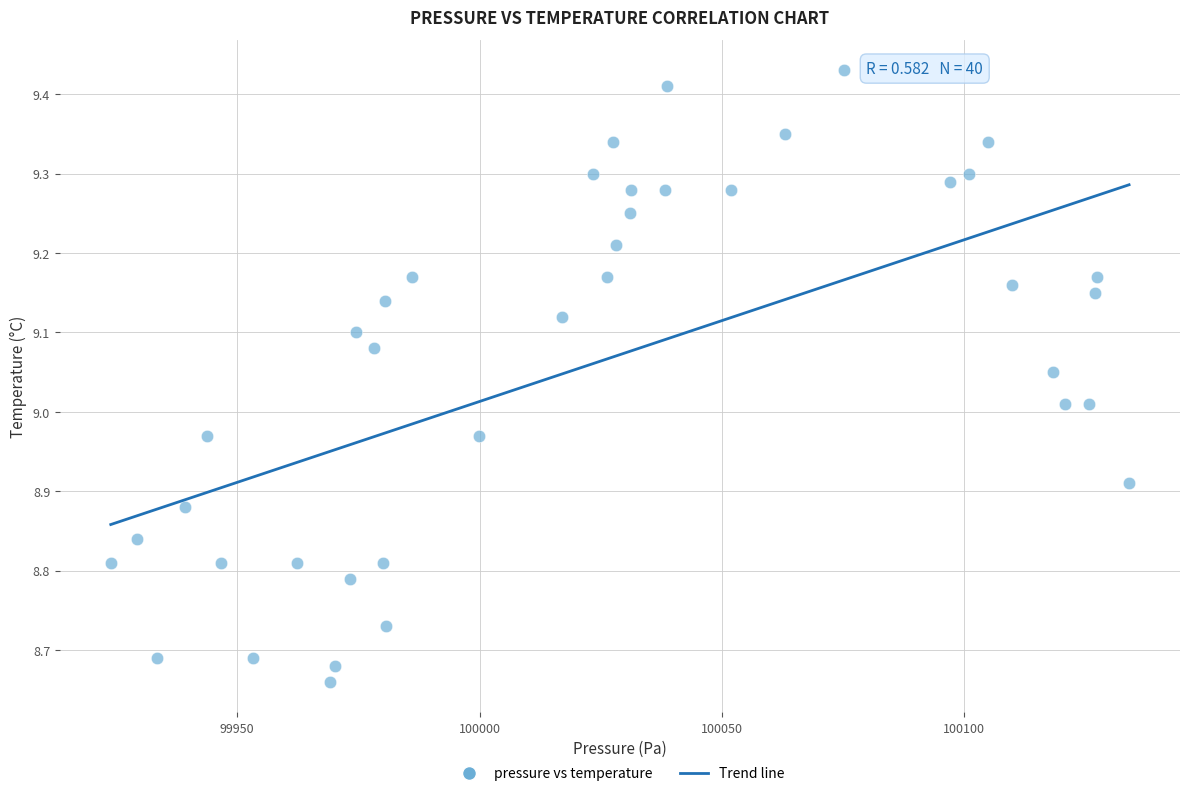

What is the range of X values (max minus min)?

210.1